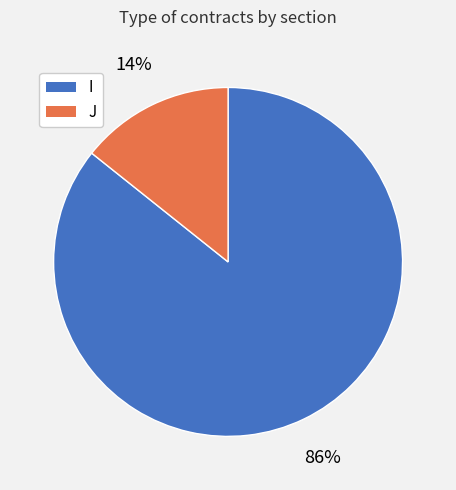

How many segments does this pie chart have?

2